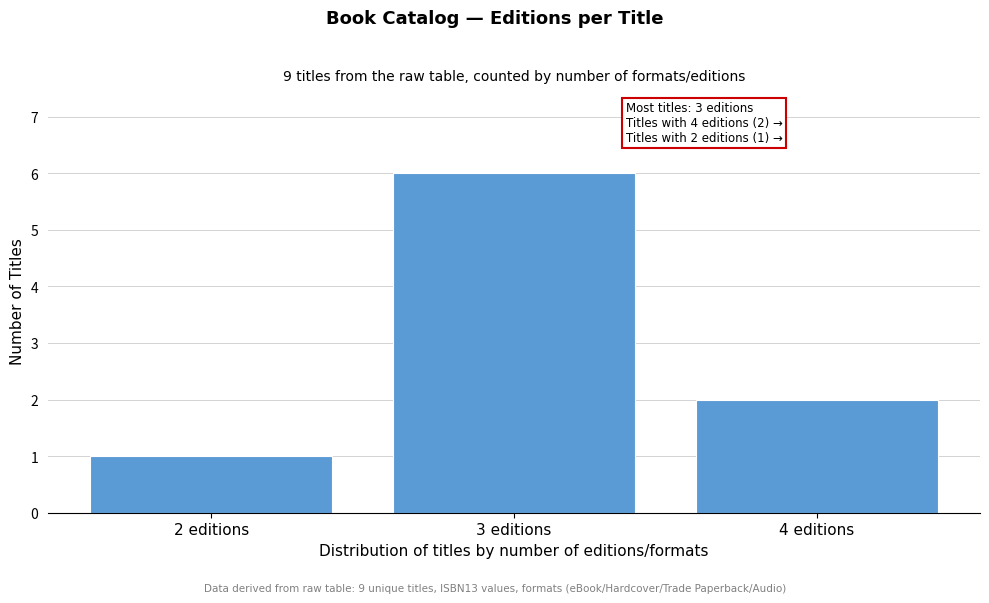

Reading left to right, what are all the values shown in this chart?

1	6	2